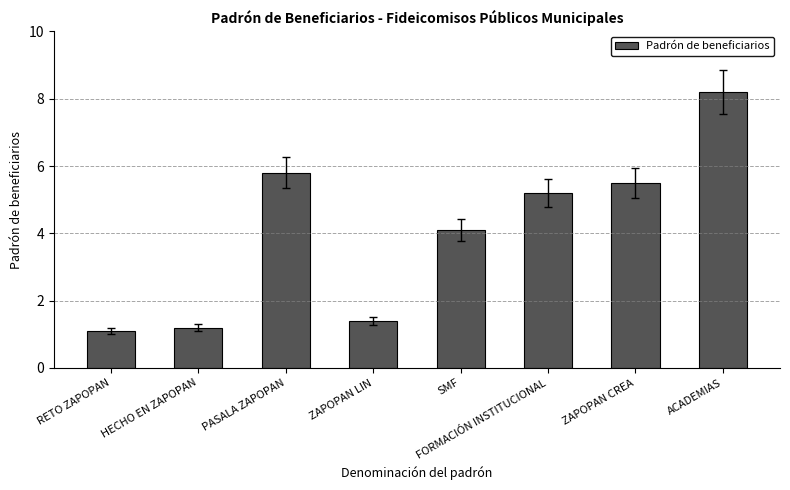

Reading left to right, list all the values displayed in this chart.

1.1	1.2	5.8	1.4	4.1	5.2	5.5	8.2